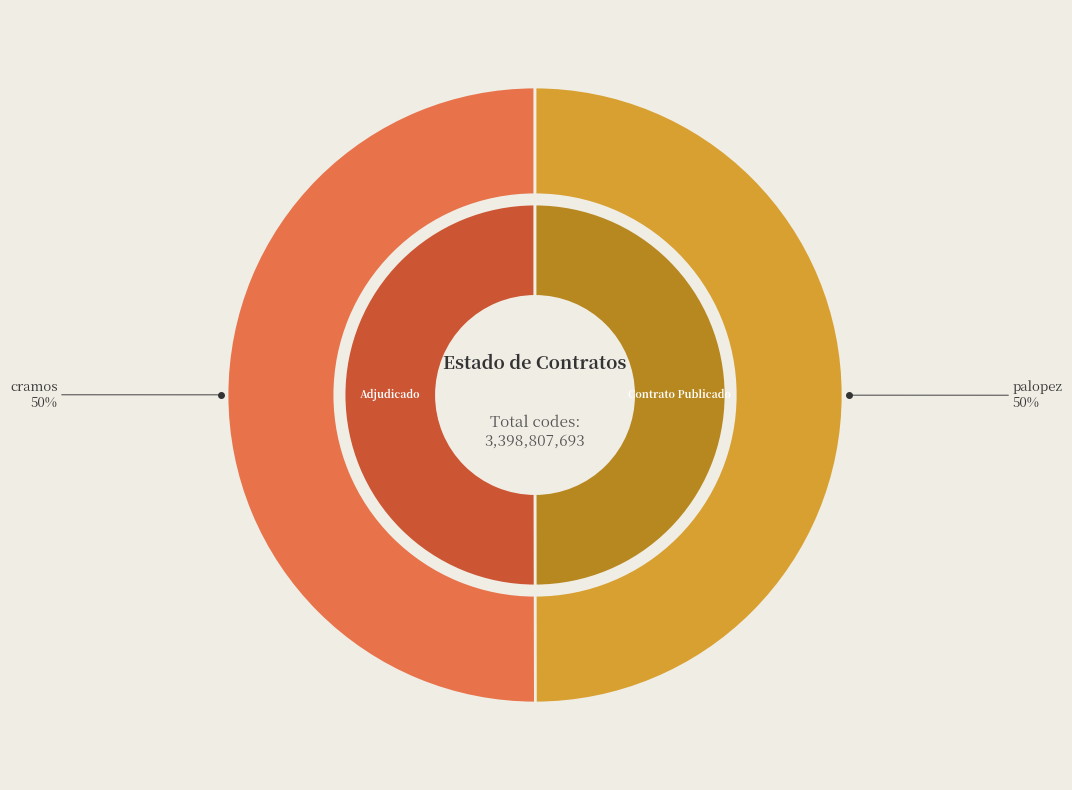

How many slices are in this pie chart?

2